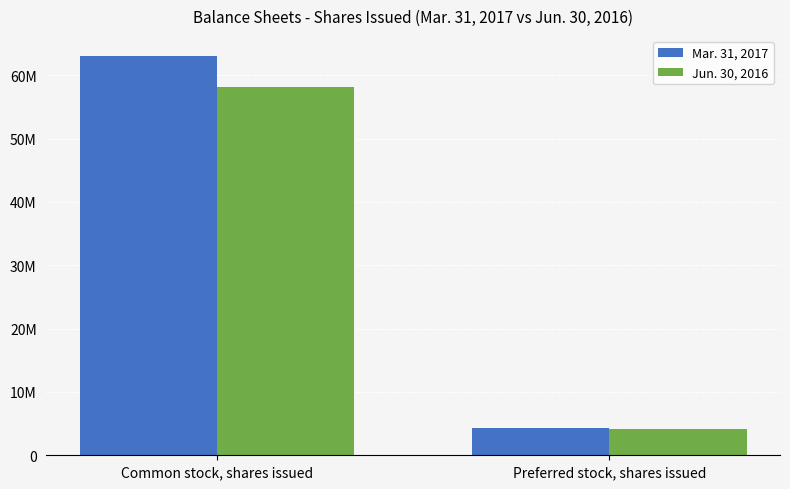

Rank the series by their average value, from lowest to highest.

Jun. 30, 2016, Mar. 31, 2017